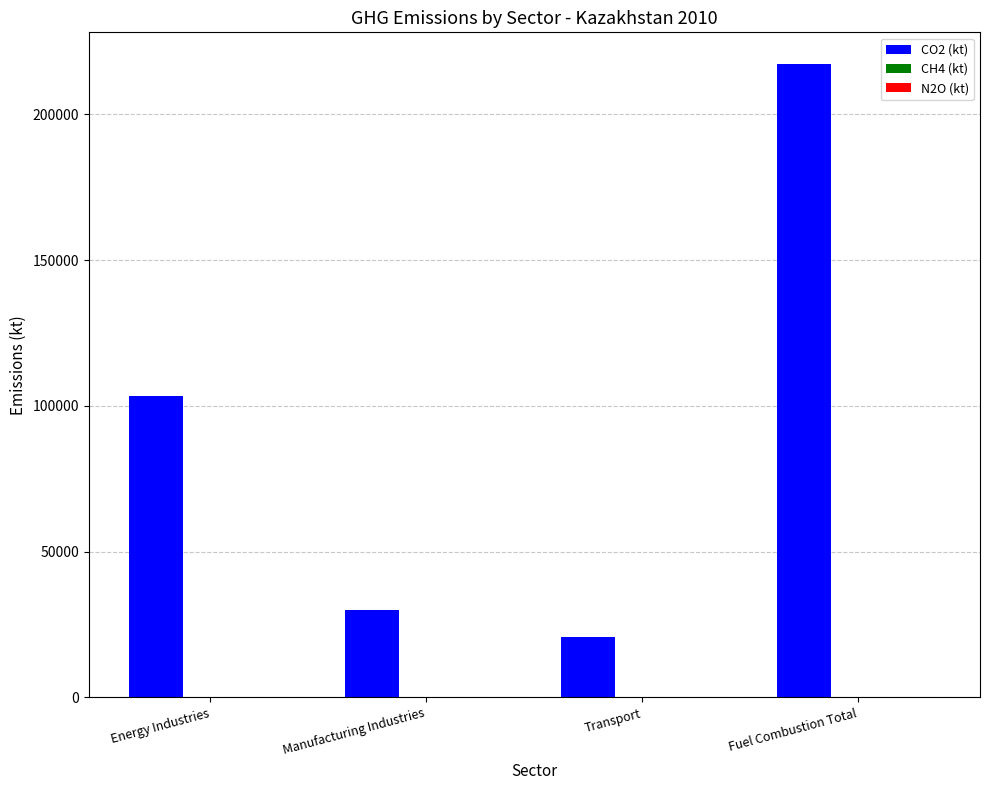

Which series has the largest total across all categories?

CO2 (kt)